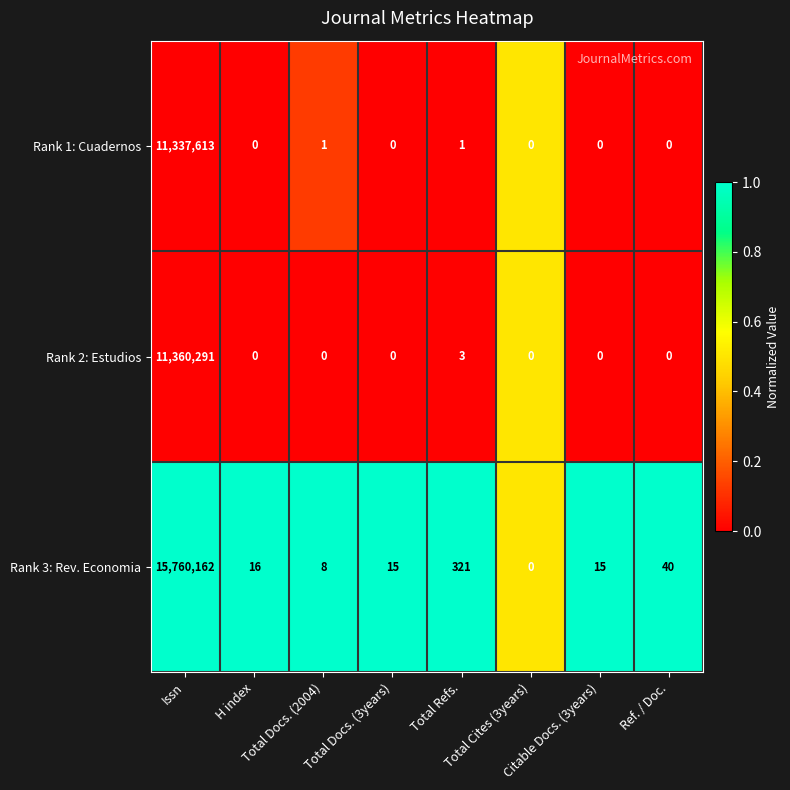

Rank the series by their maximum value, from highest to lowest.

Rank 3: Rev. Economia, Rank 2: Estudios, Rank 1: Cuadernos